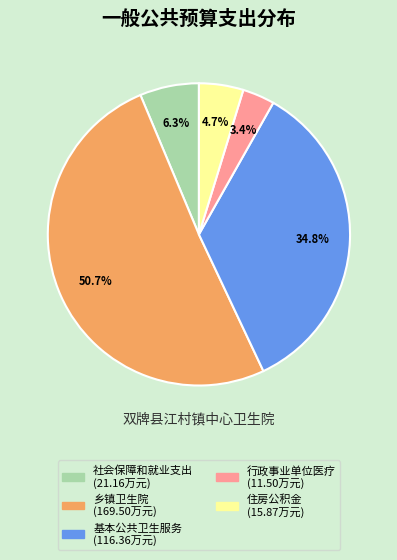

True or false: 乡镇卫生院 accounts for 51% of the total.

True